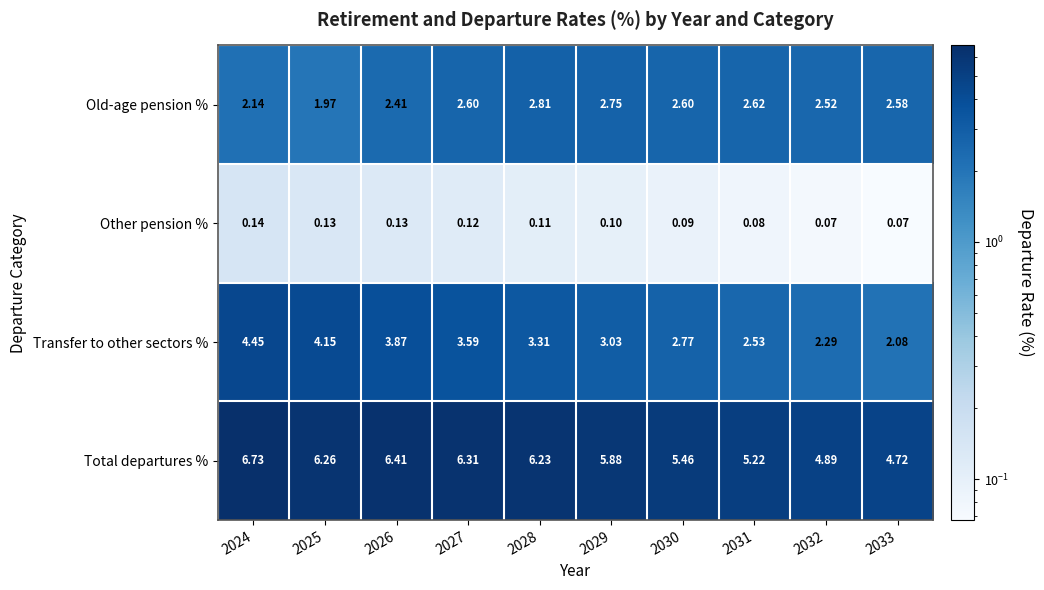

Rank the series at 2031 from highest to lowest value.

Total departures %, Old-age pension %, Transfer to other sectors %, Other pension %